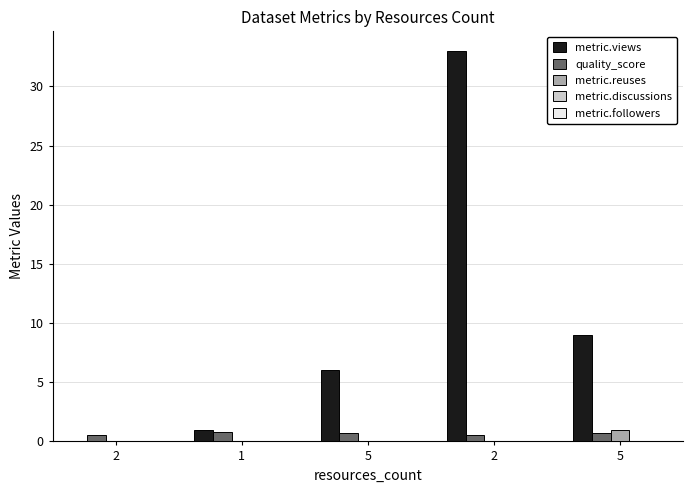

Is the value of metric.views at 1 greater than the value of metric.reuses at 2?

Yes